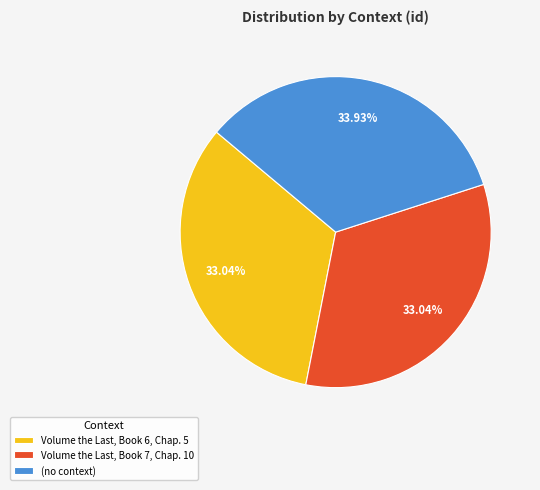

Count the number of slices in the pie.

3